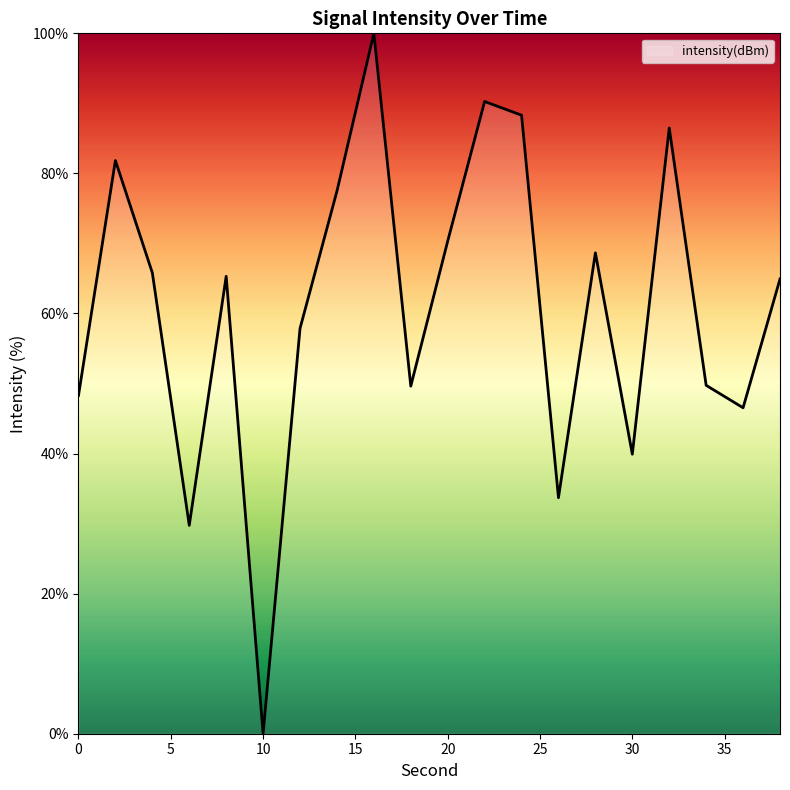

What is the maximum value shown in the chart?

100.0